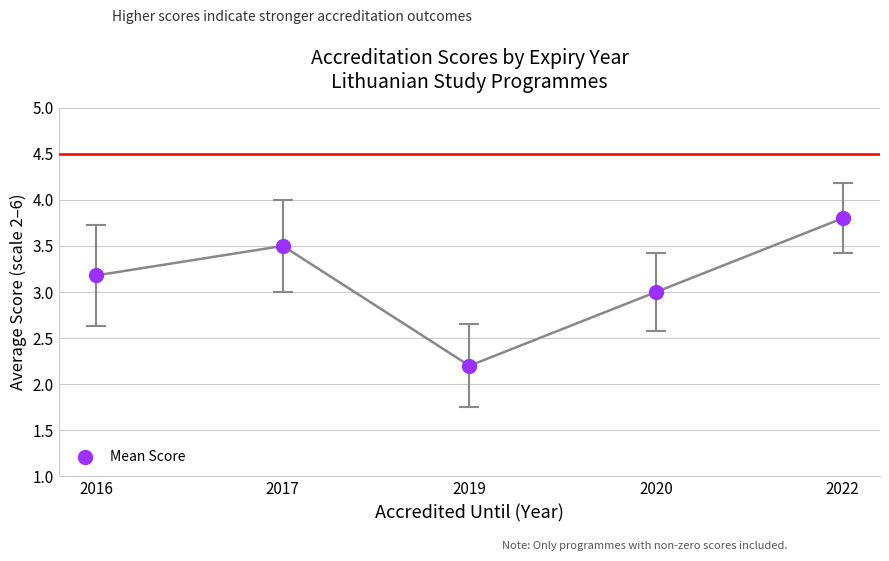

What is the range of Y values (max minus min)?

1.6